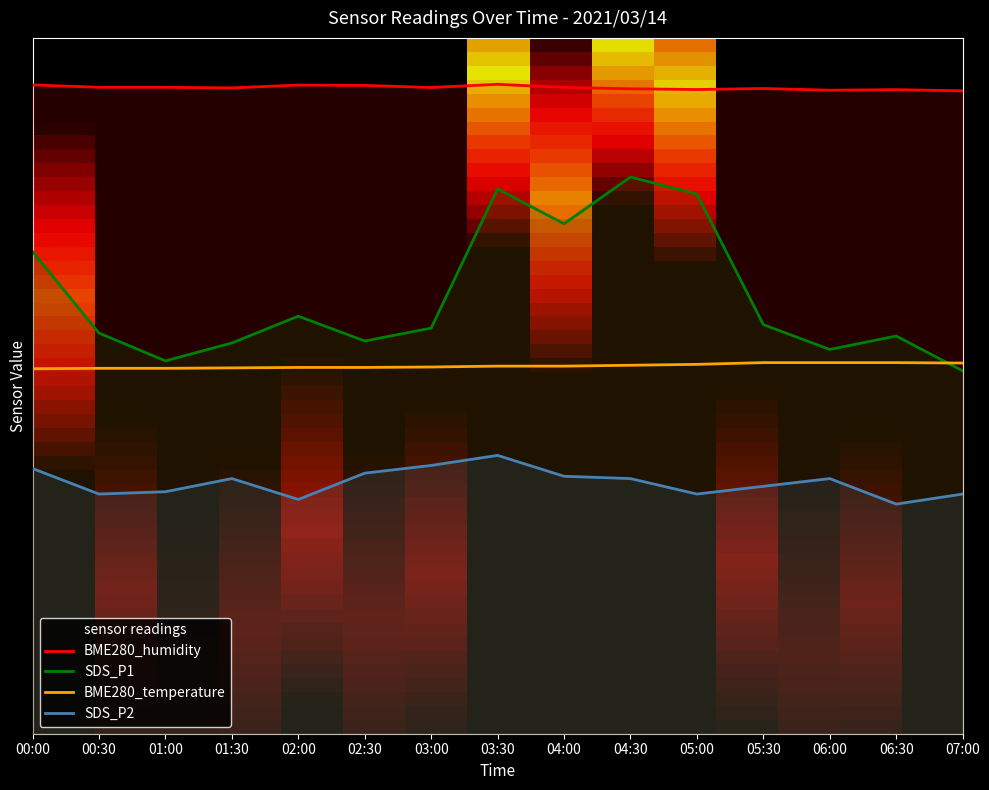

What is the label of the 6th point from the right?

04:30